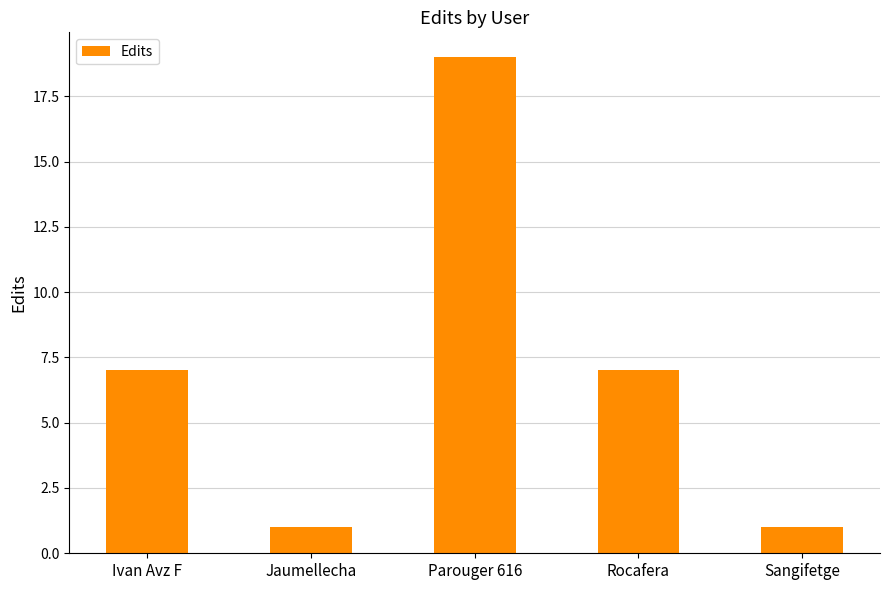

What is the label of the 2nd bar from the left?

Jaumellecha